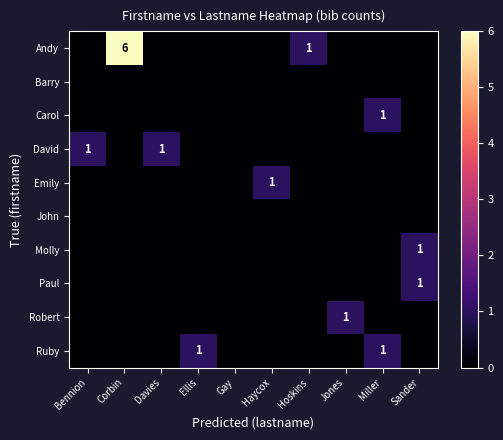

Is it true that Ruby equals 1 at Ellis?

True